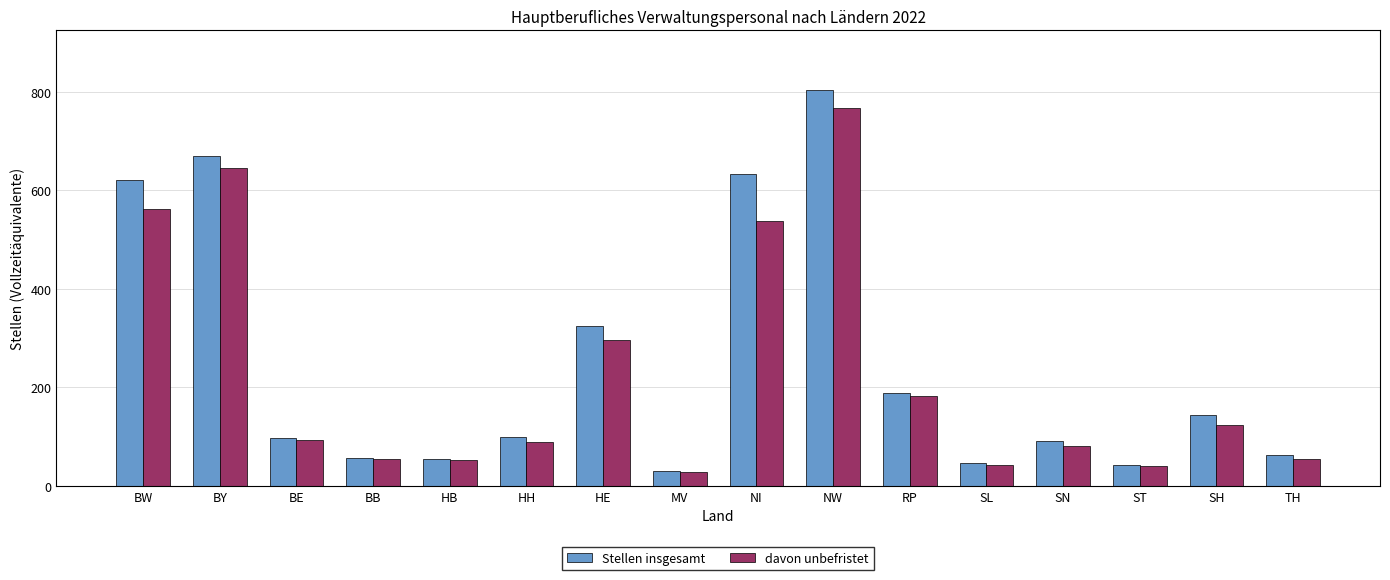

List the series in order of their overall mean, lowest first.

davon unbefristet, Stellen insgesamt